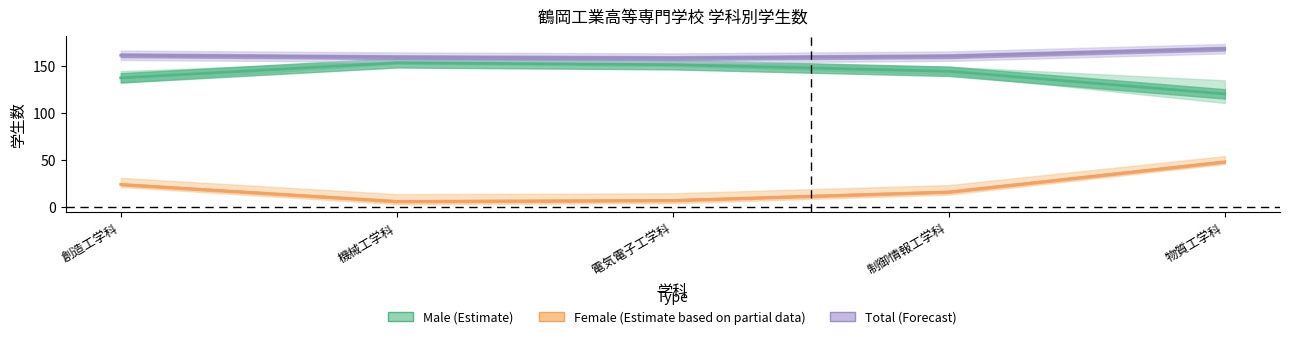

At how many categories does at least one series exceed 99?

5